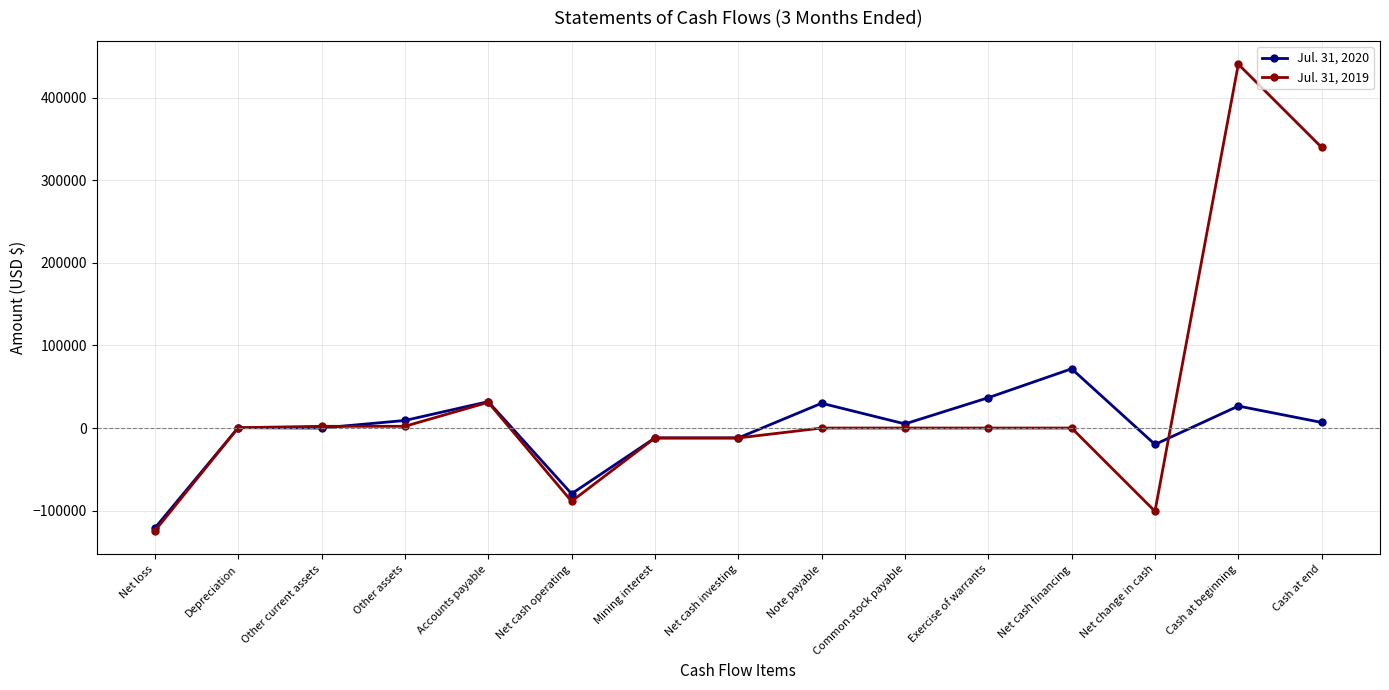

What position from the right is Exercise of warrants?

5